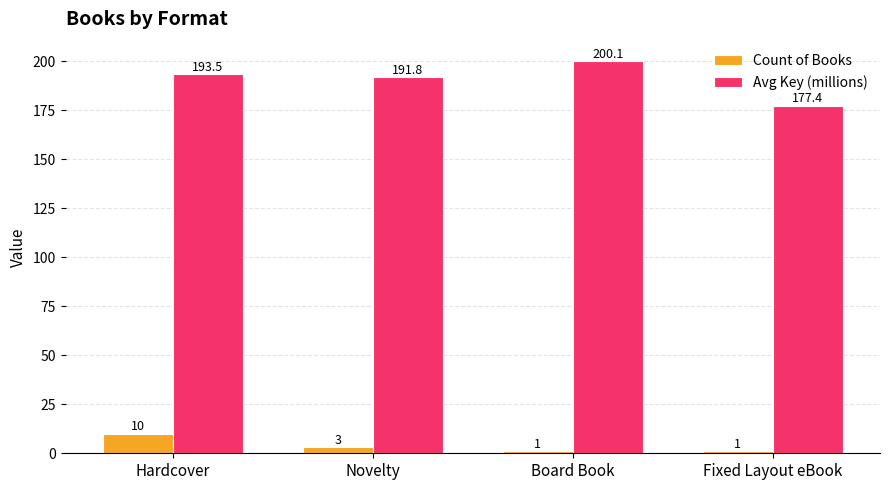

True or false: Avg Key (millions) has a value of 200.1 at Board Book.

True